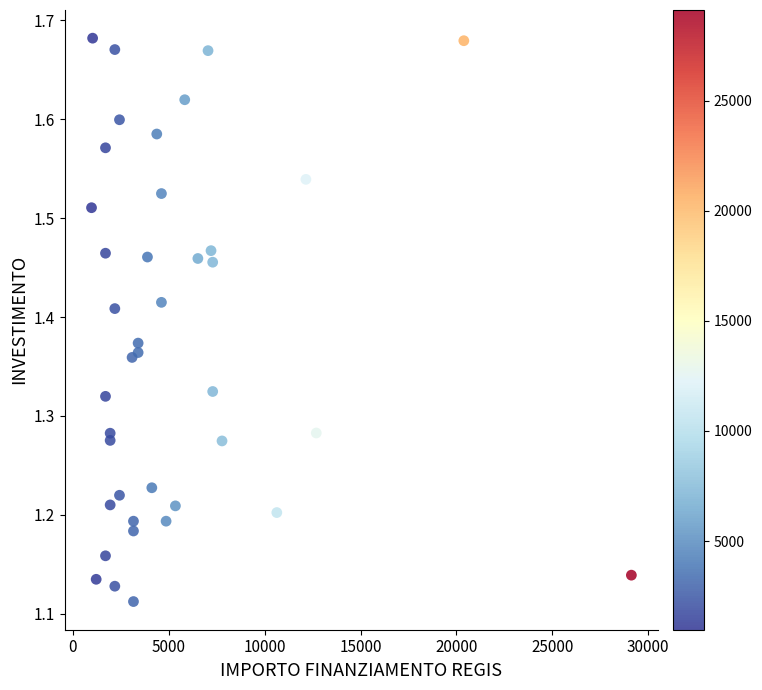

What is the range of X values (max minus min)?

28148.0